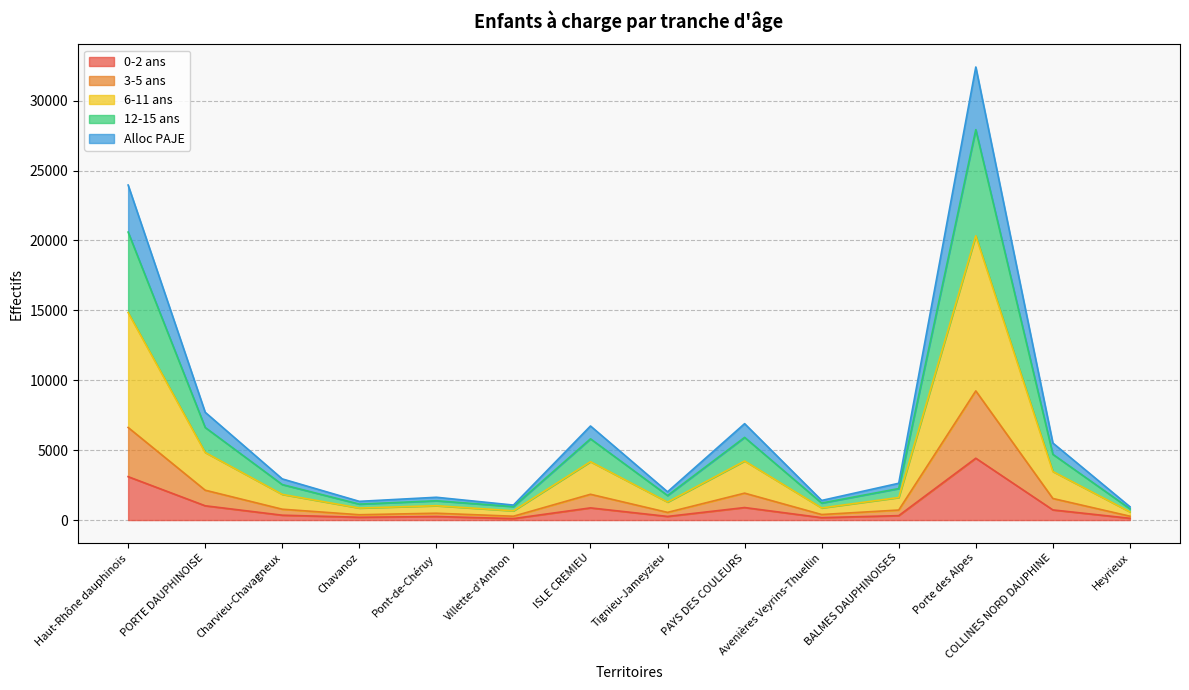

At which category is the sum across all series the highest?

Porte des Alpes